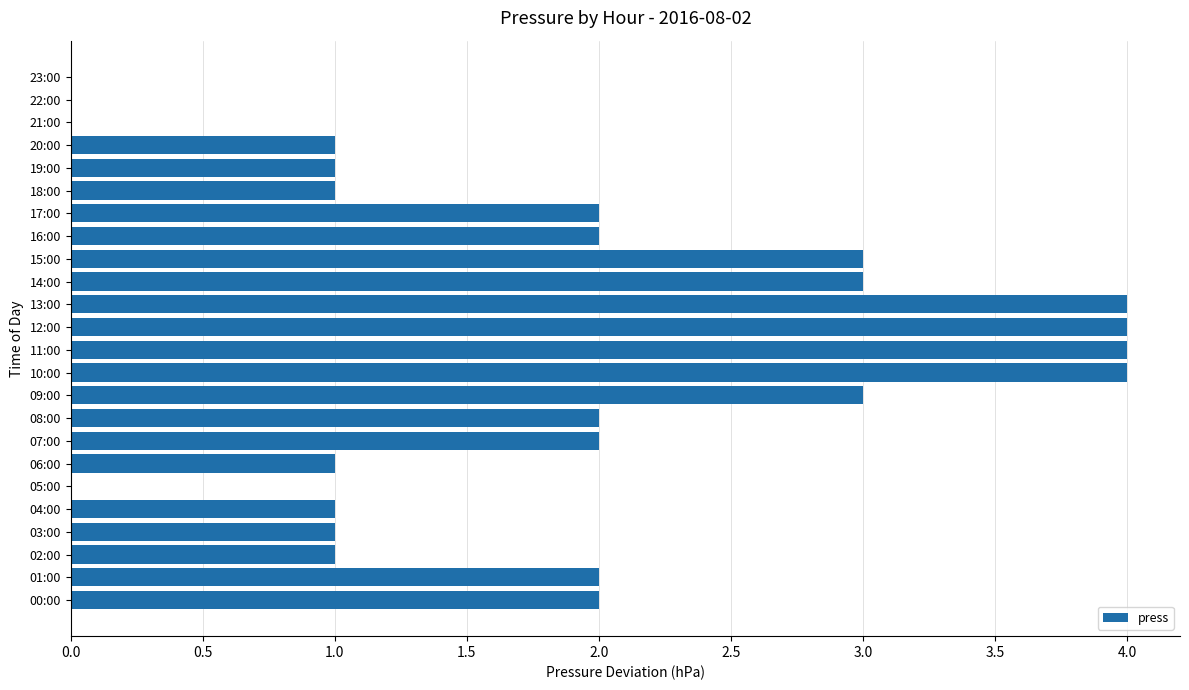

What is the average value?

2